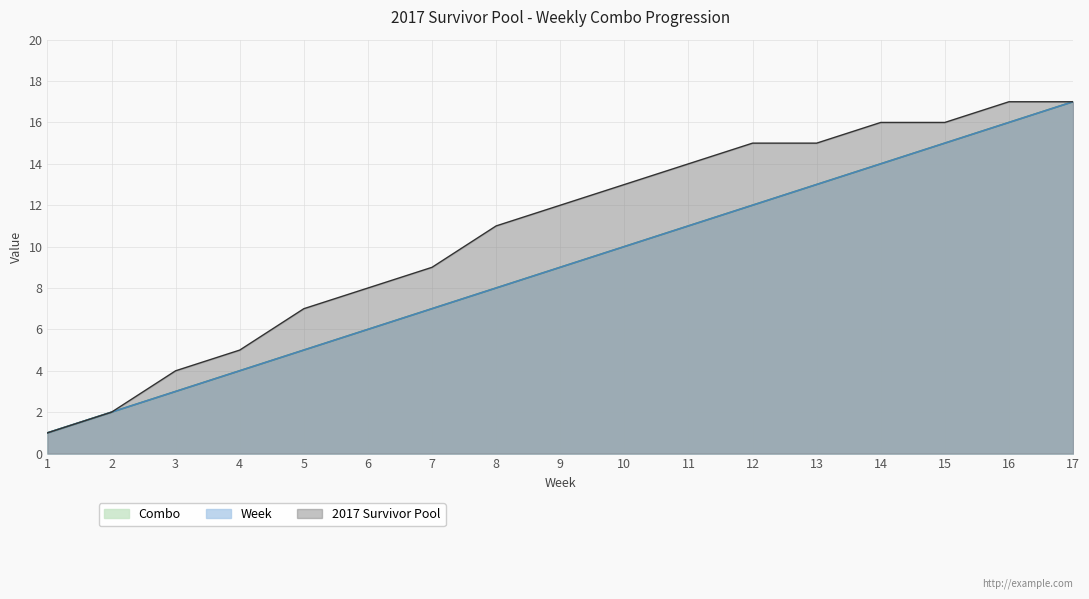

At which category is the sum across all series the highest?

17